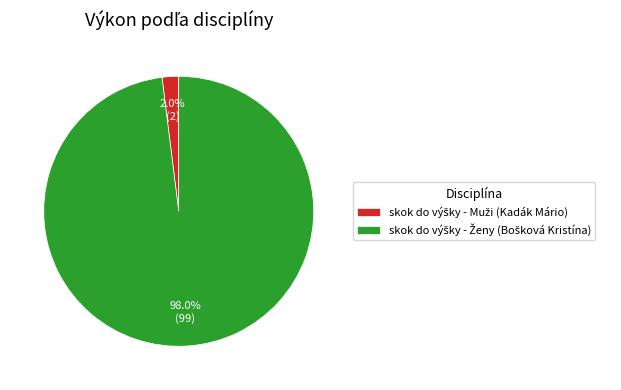

Does any single category account for the majority?

Yes